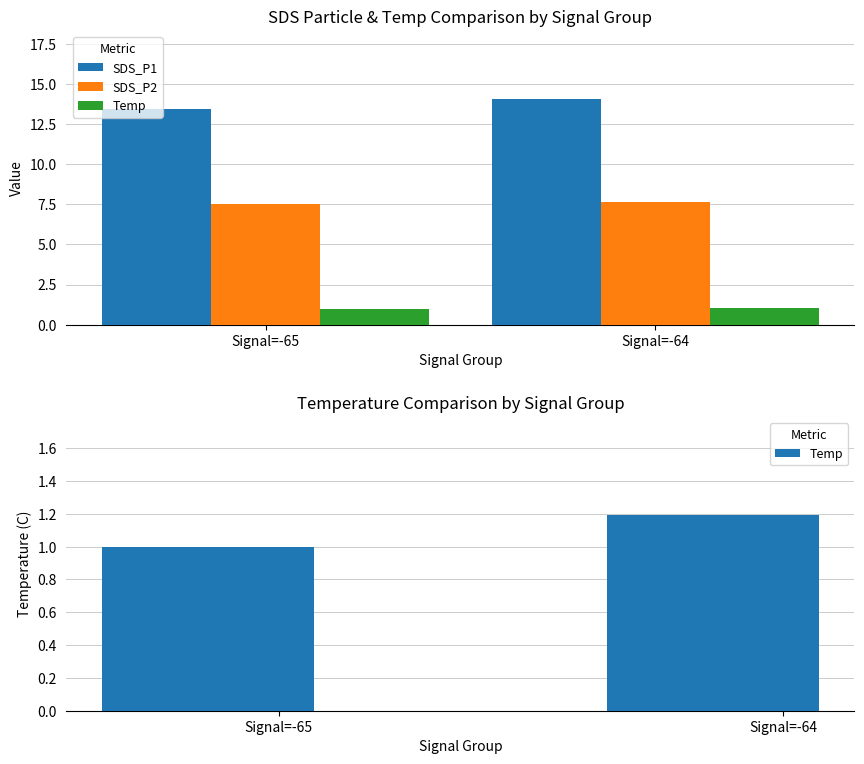

Which series has the widest spread of values?

SDS_P1